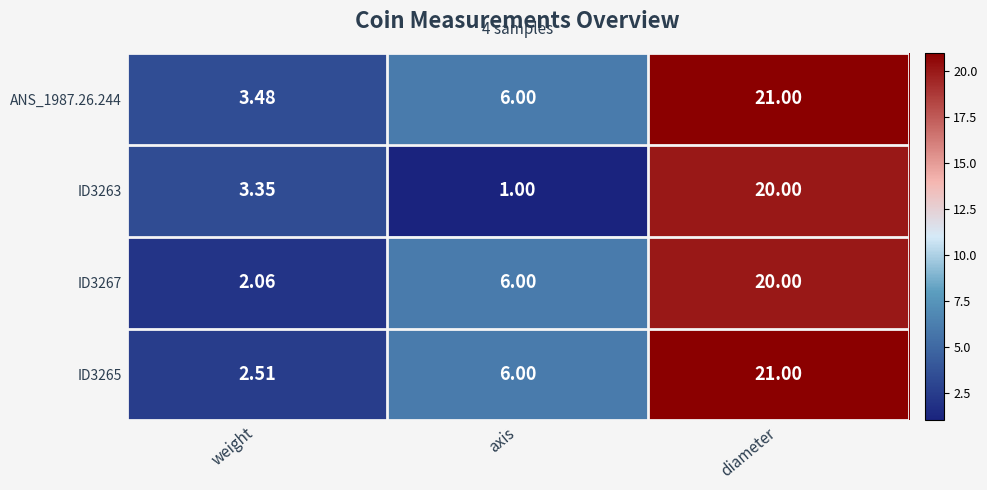

At which label is ID3267 closest to 11?

axis